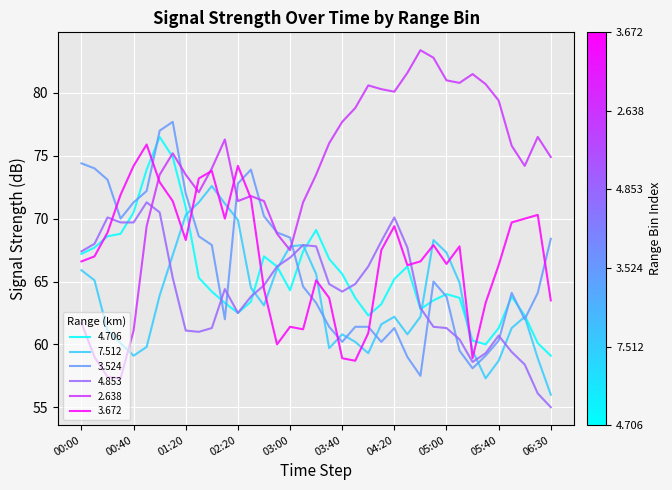

What is the maximum value for 3.672?

75.9